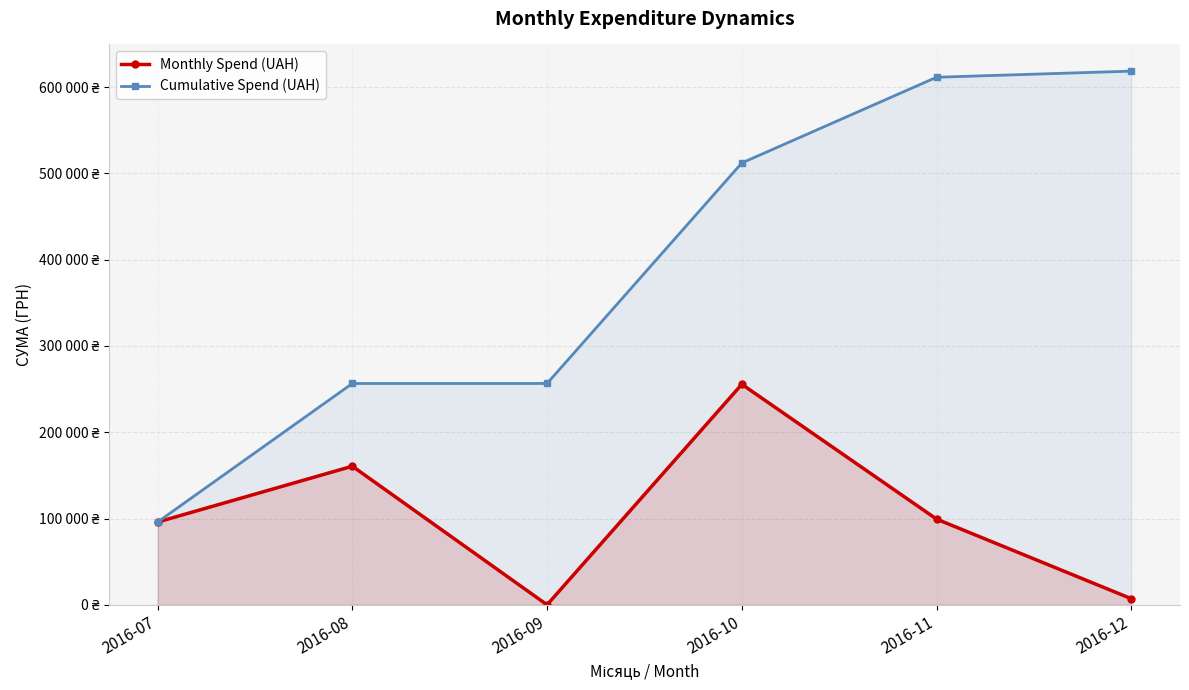

What is the difference between the second highest and minimum values in the Cumulative Spend (UAH) series?

515470.3